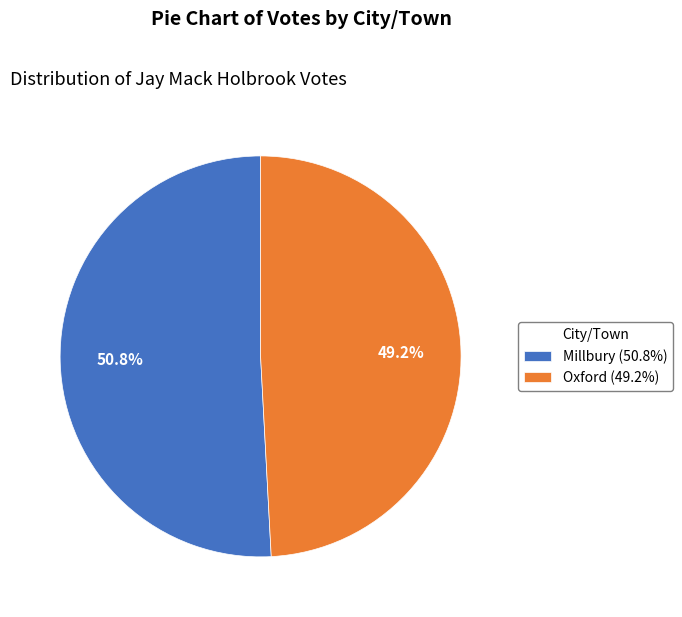

The Millbury slice represents 41% of the pie. True or false?

False